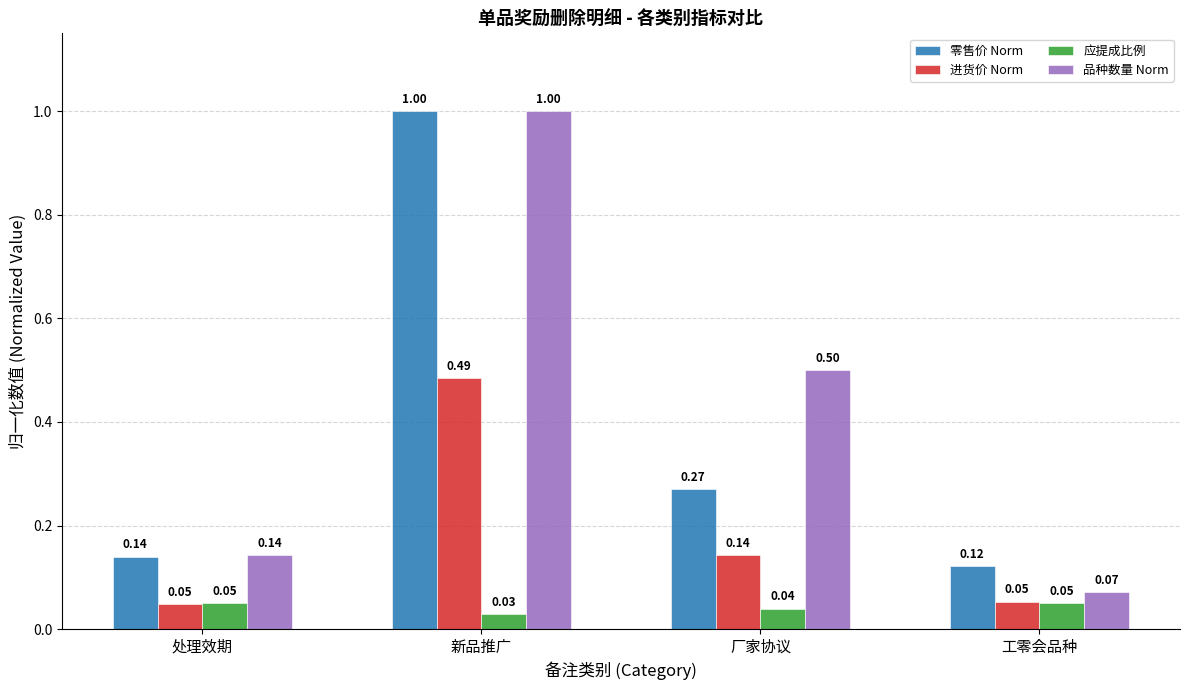

What is the total value across all series at 新品推广?

2.5